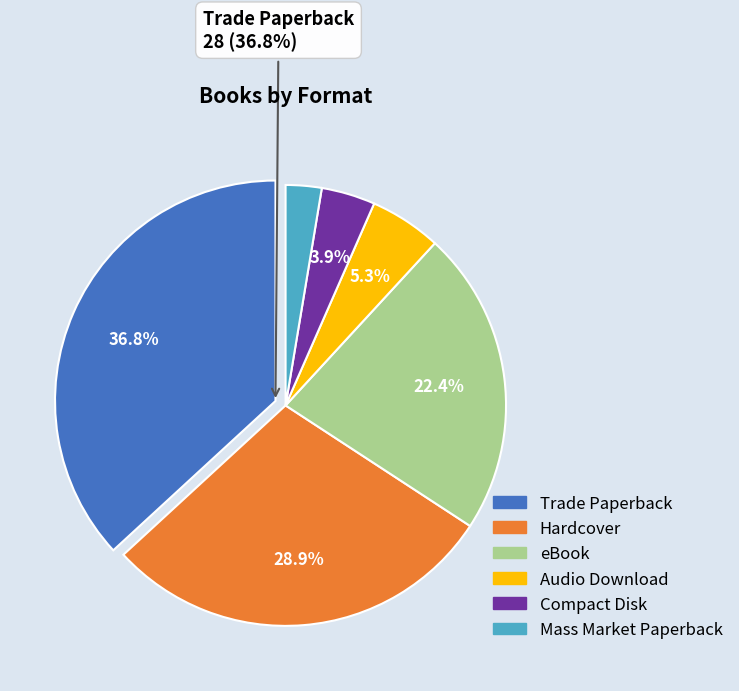

Approximately how many times larger is the value at Mass Market Paperback compared to Compact Disk?

0.7